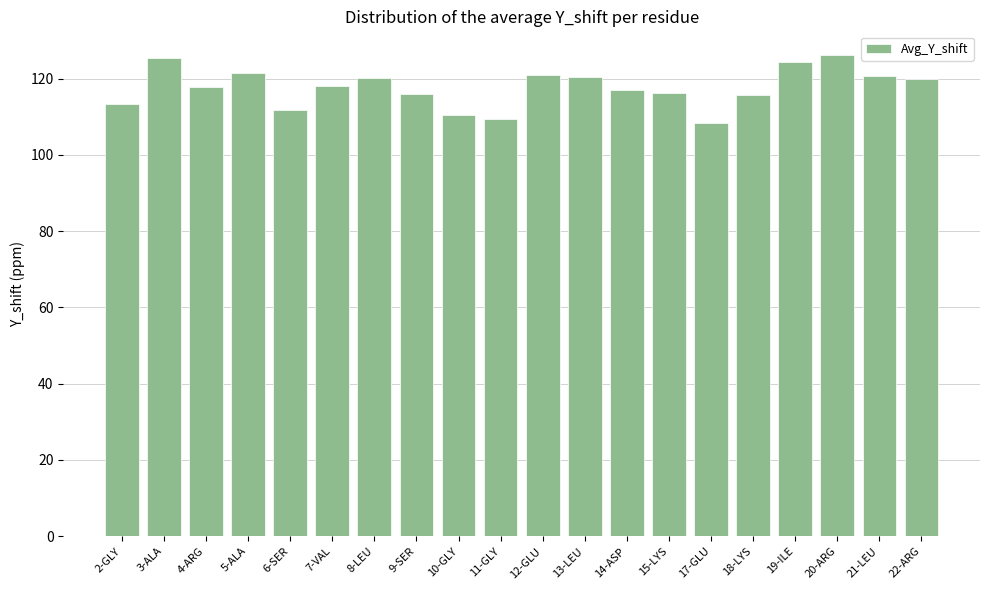

What is the smallest value displayed?

108.3